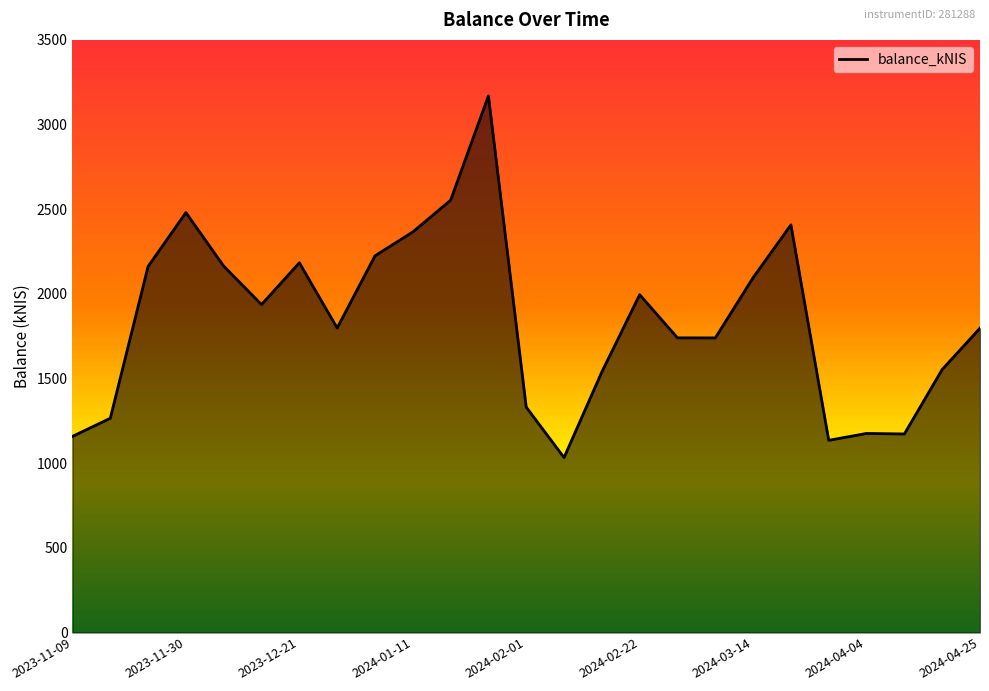

How many series are shown in this chart?

1